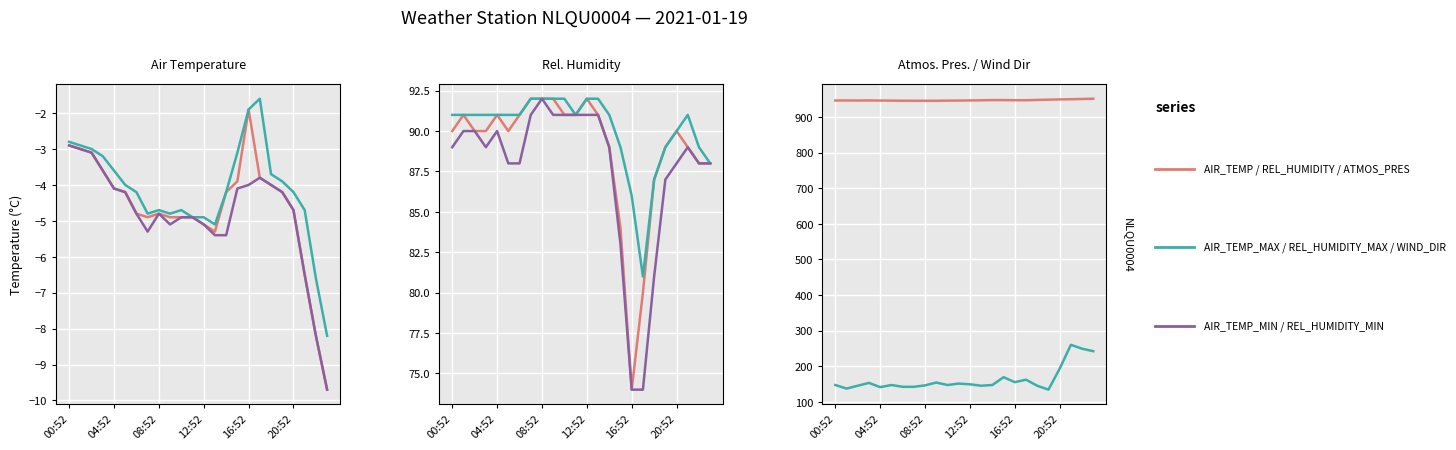

Which series has the largest range (max minus min)?

AIR_TEMP